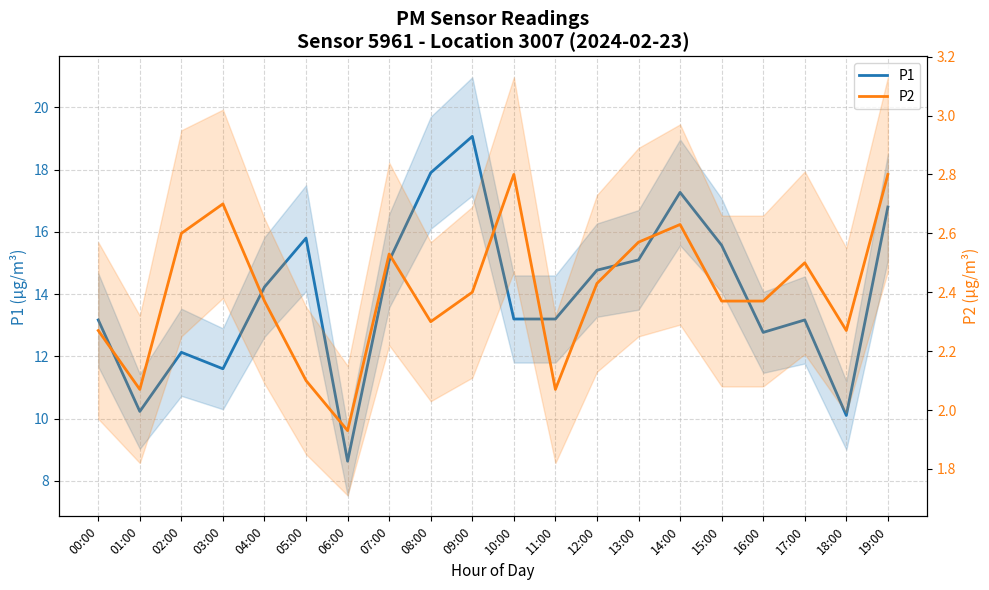

Reading left to right, transcribe all the data shown in this chart.

P1: 13.2	10.2	12.1	11.6	14.2	15.8	8.6	15.1	17.9	19.1	13.2	13.2	14.8	15.1	17.3	15.6	12.8	13.2	10.1	16.8
P2: 2.3	2.1	2.6	2.7	2.4	2.1	1.9	2.5	2.3	2.4	2.8	2.1	2.4	2.6	2.6	2.4	2.4	2.5	2.3	2.8